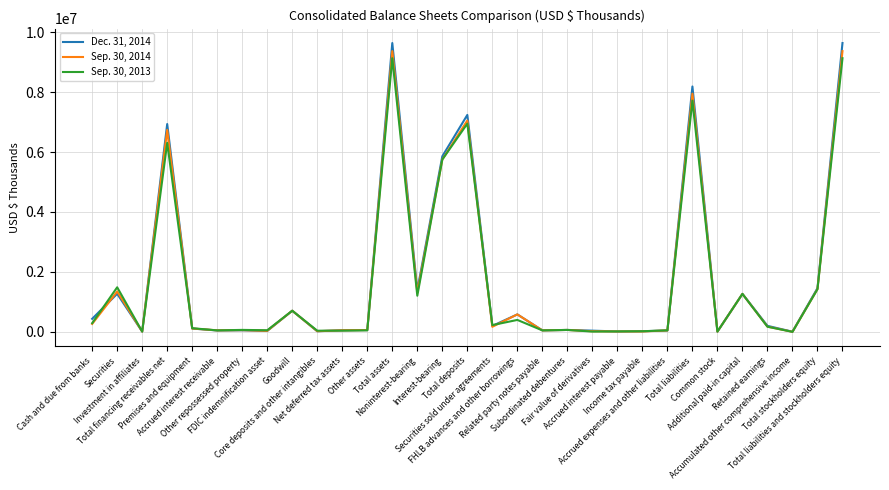

What is the sum of the Sep. 30, 2014 values at Premises and equipment and Total deposits?

7155887